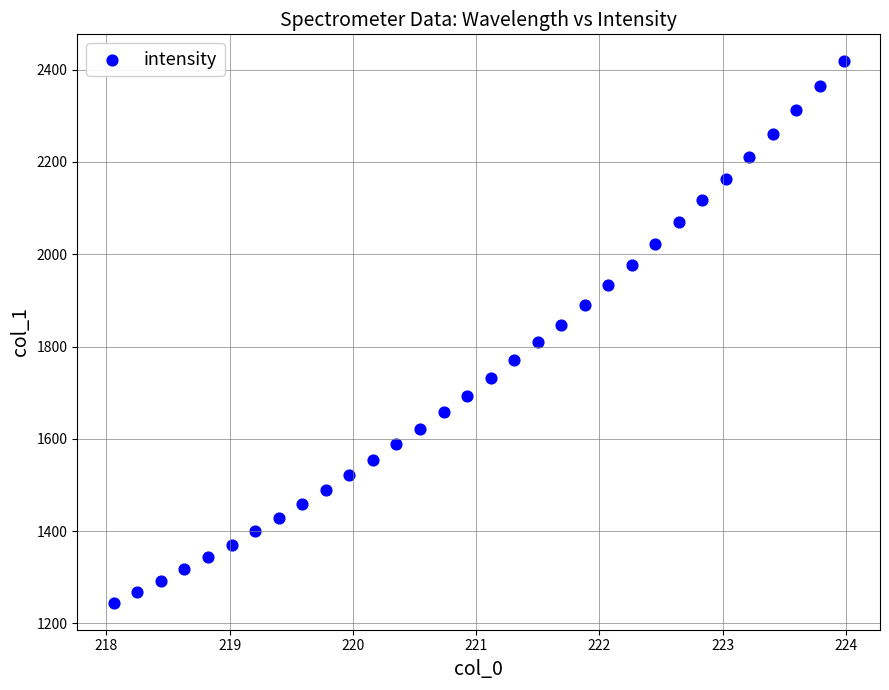

What is the range of X values (max minus min)?

5.9